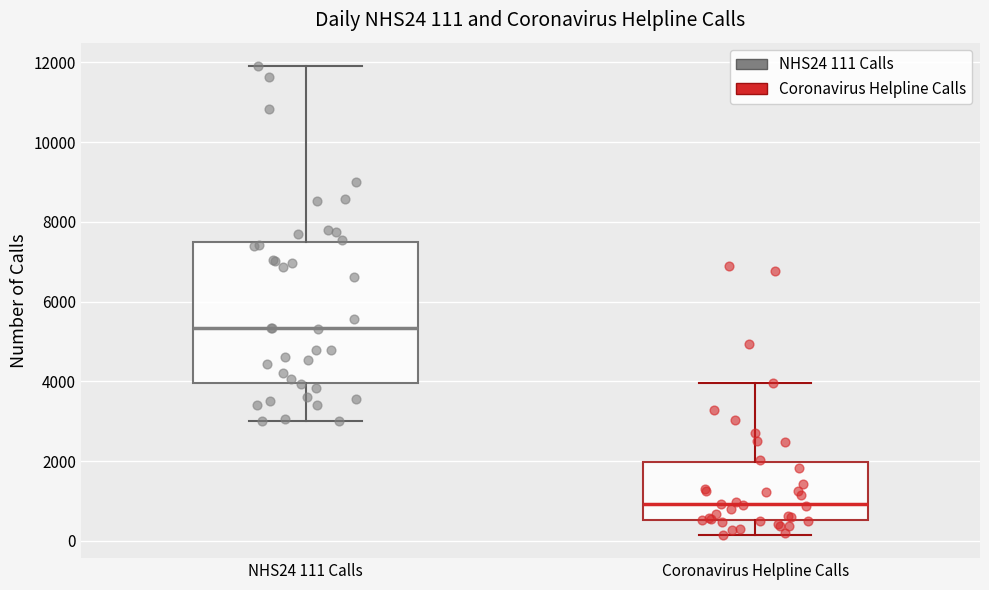

Comparing the boxes themselves (not the whiskers), which one is the tallest?

NHS24 111 Calls